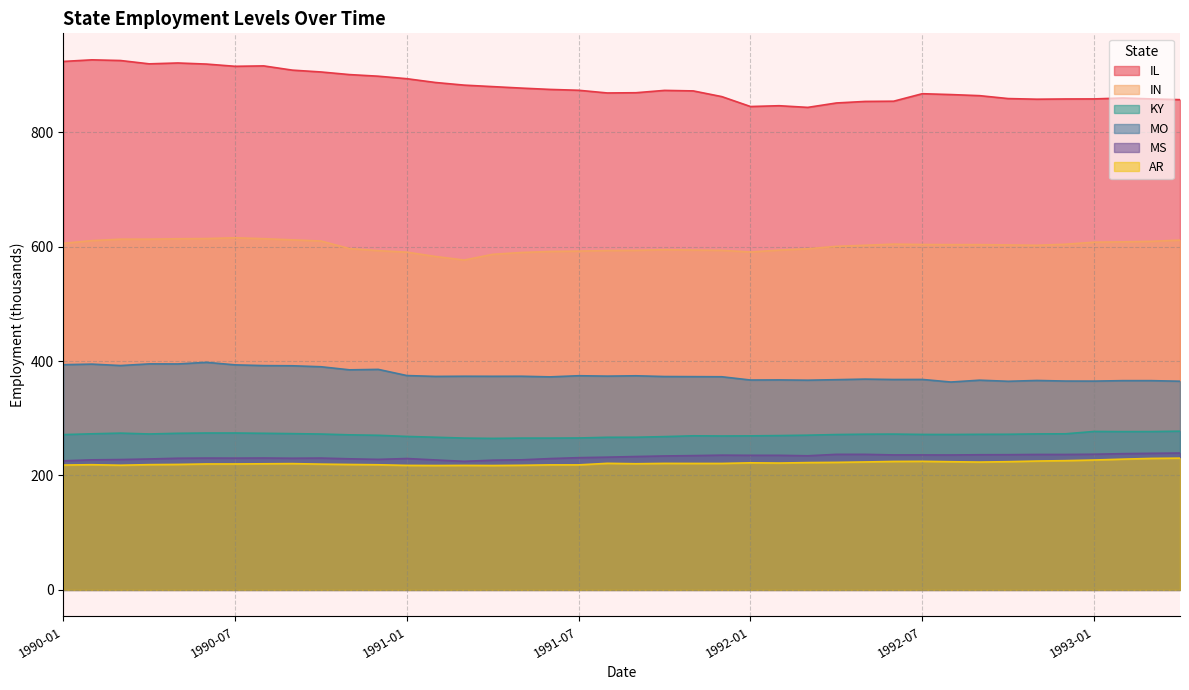

Which series has the largest total across all categories?

IL